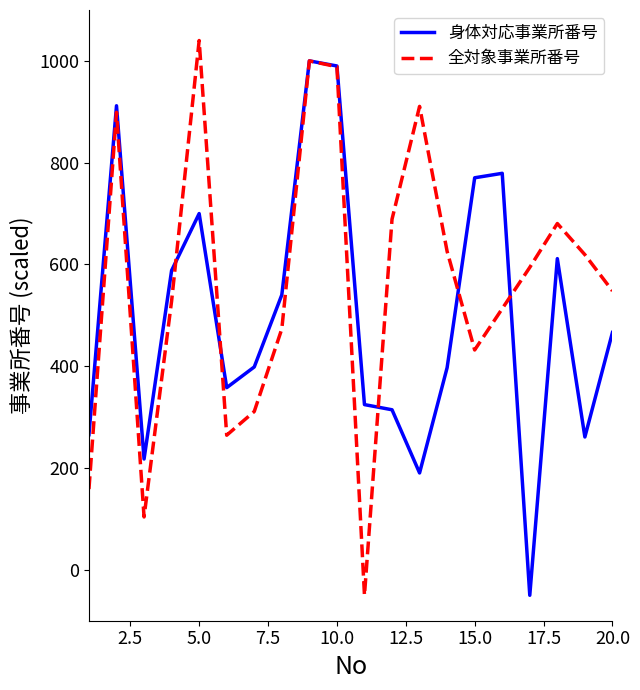

Which series ends up on top after the final intersection of 全対象事業所番号 and 身体対応事業所番号?

全対象事業所番号